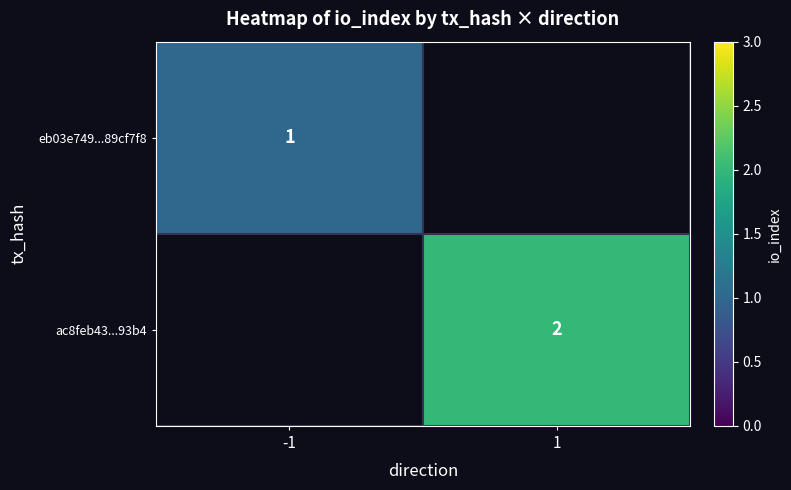

Is it true that ac8feb43...93b4 equals 1 at 1?

False